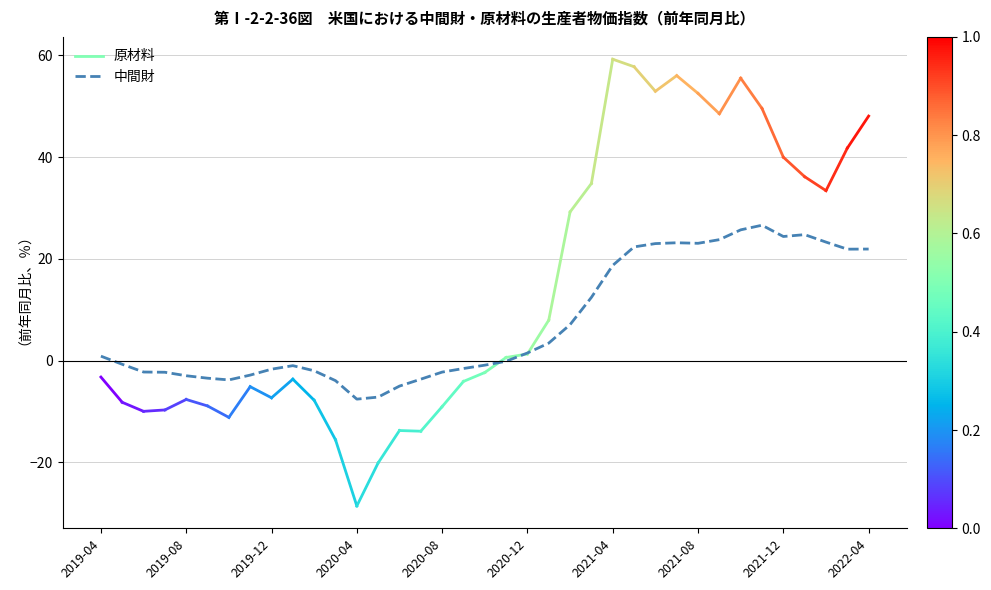

What is the approximate value at 2022-04?

21.9